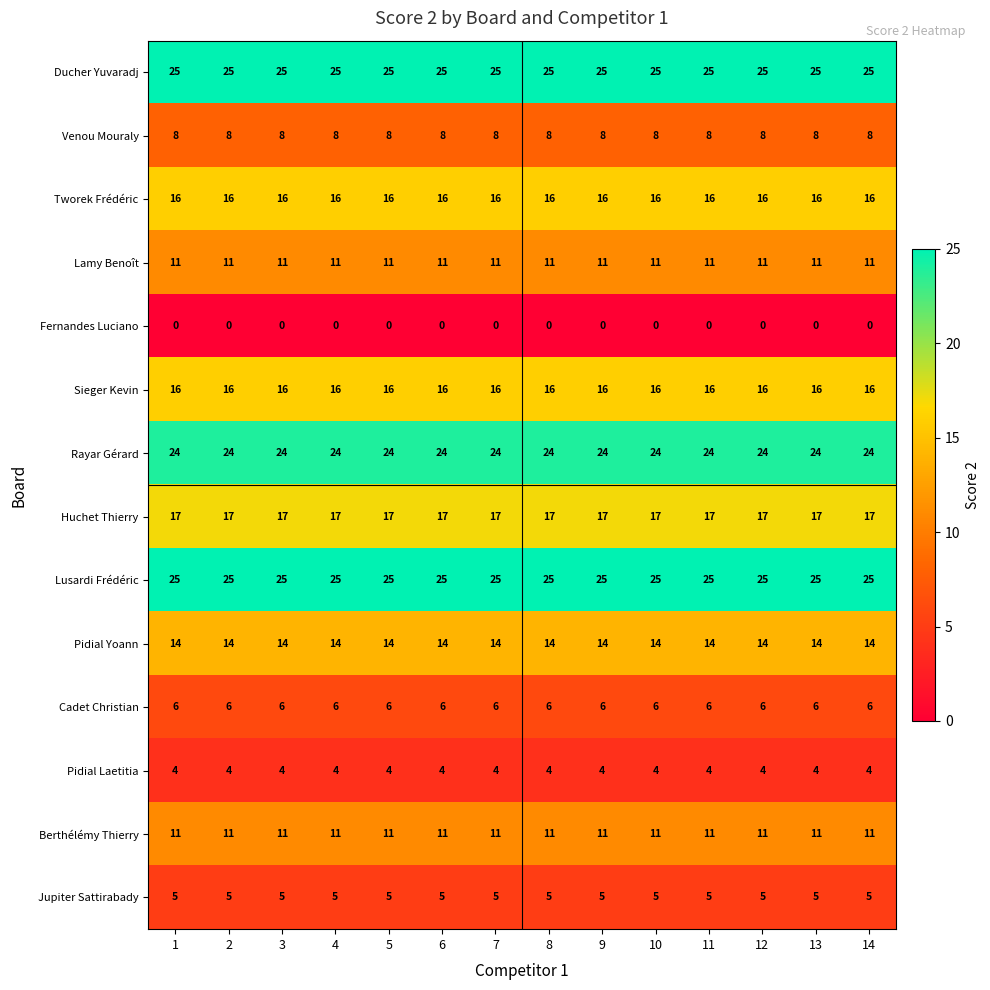

The Ducher Yuvaradj series shows 35 at 8. True or false?

False